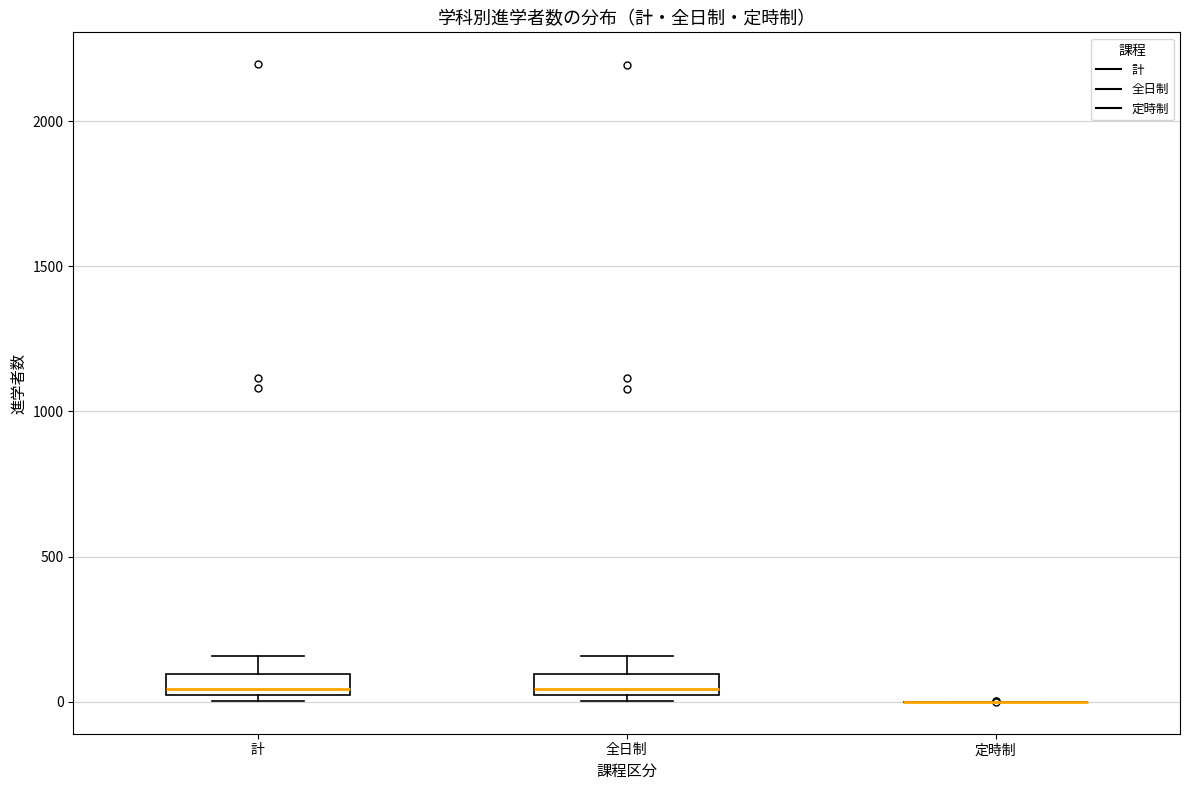

Where is the lower edge of the box for 計 on the y-axis? The values are not printed on the chart, so give them approximately, as read against the axis.

0